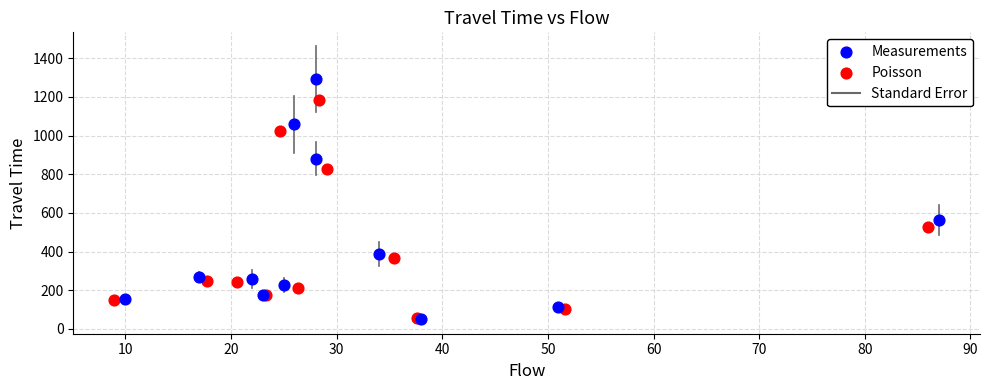

Which series reaches the maximum Y coordinate?

Measurements